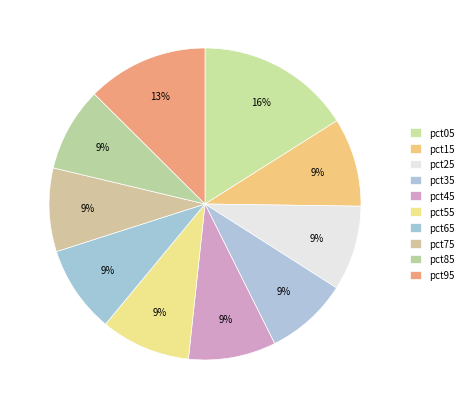

How many slices are in this pie chart?

10